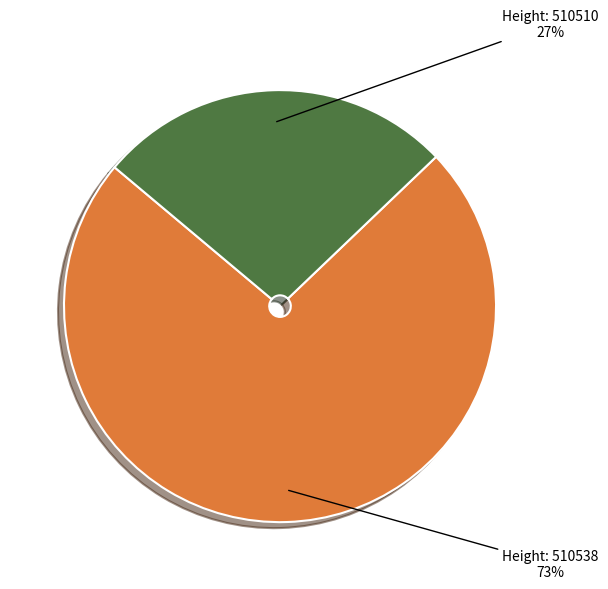

Which category accounts for the majority?

510538